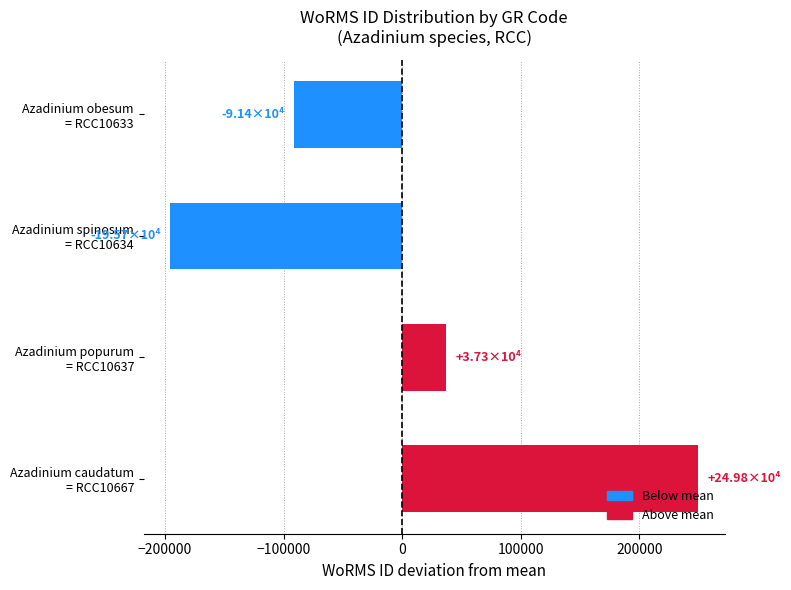

List the labels in order of value, largest first.

Azadinium caudatum
= RCC10667, Azadinium popurum
= RCC10637, Azadinium obesum
= RCC10633, Azadinium spinosum
= RCC10634